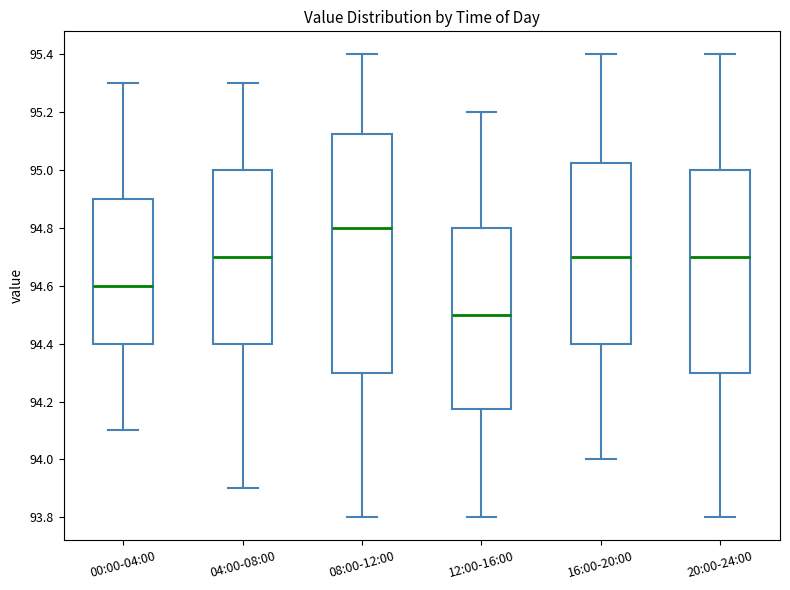

Where does the median line of the box for 20:00-24:00 sit on the y-axis? The values are not printed on the chart, so give them approximately, as read against the axis.

94.70